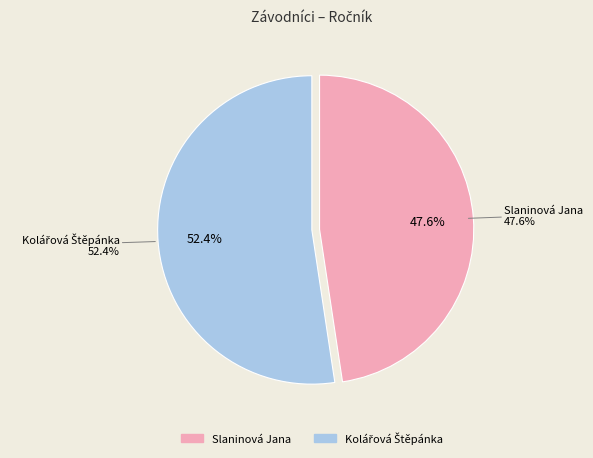

Which has a higher value, Kolářová Štěpánka or Slaninová Jana?

Kolářová Štěpánka